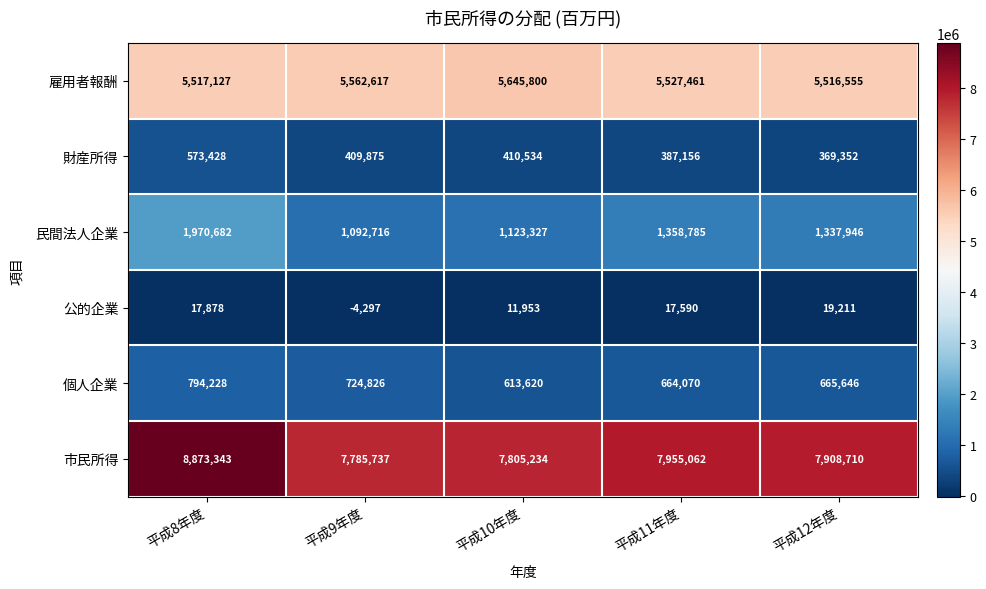

What is the minimum value for 市民所得?

7785737